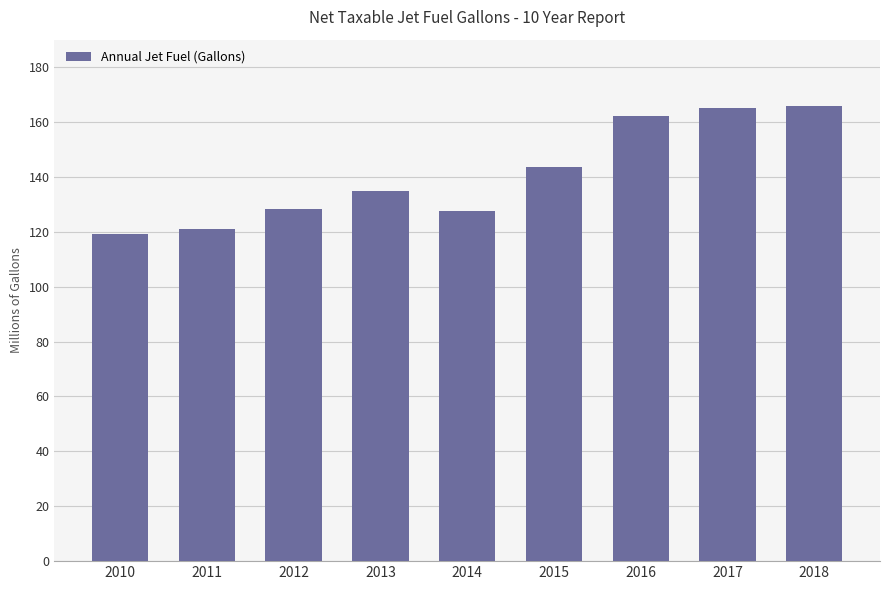

What is the maximum value shown in the chart?

165918139